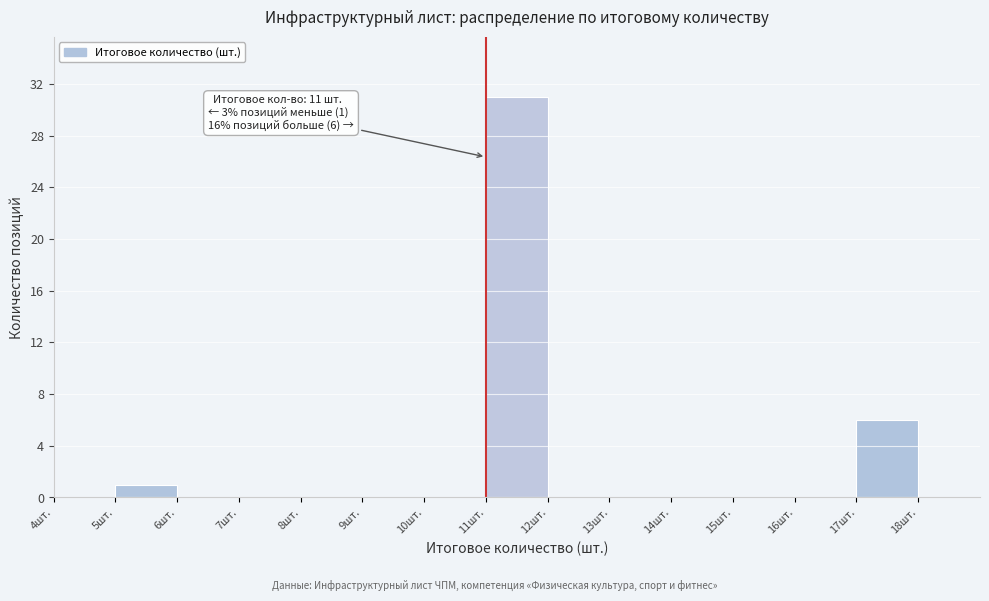

Which range on the x-axis has the tallest bar?

11 to 12